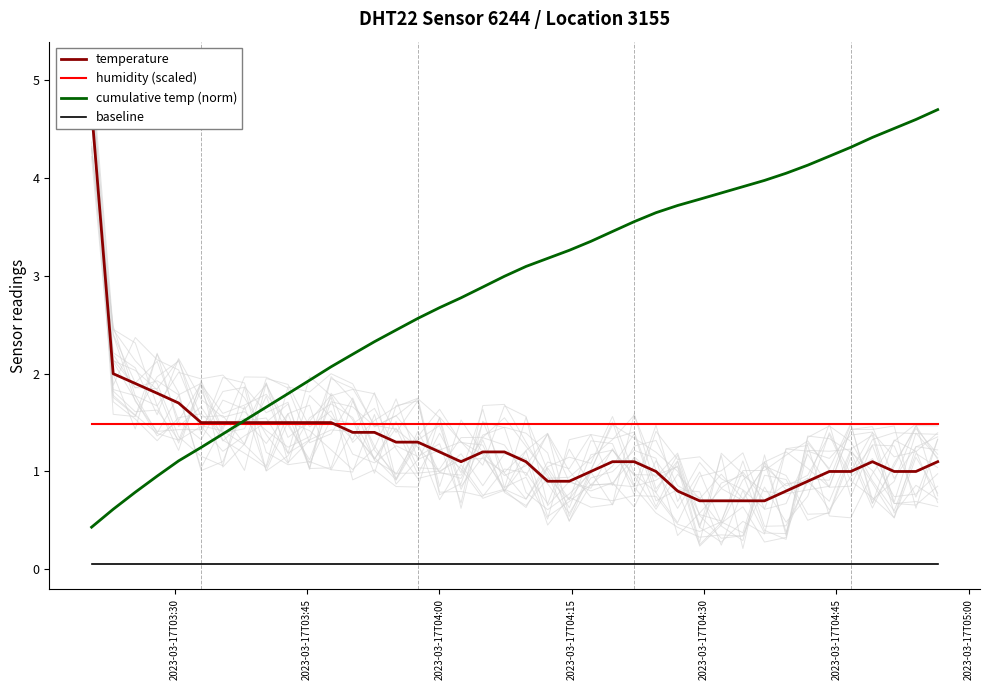

True or false: baseline and cumulative temp (norm) cross at least once.

False